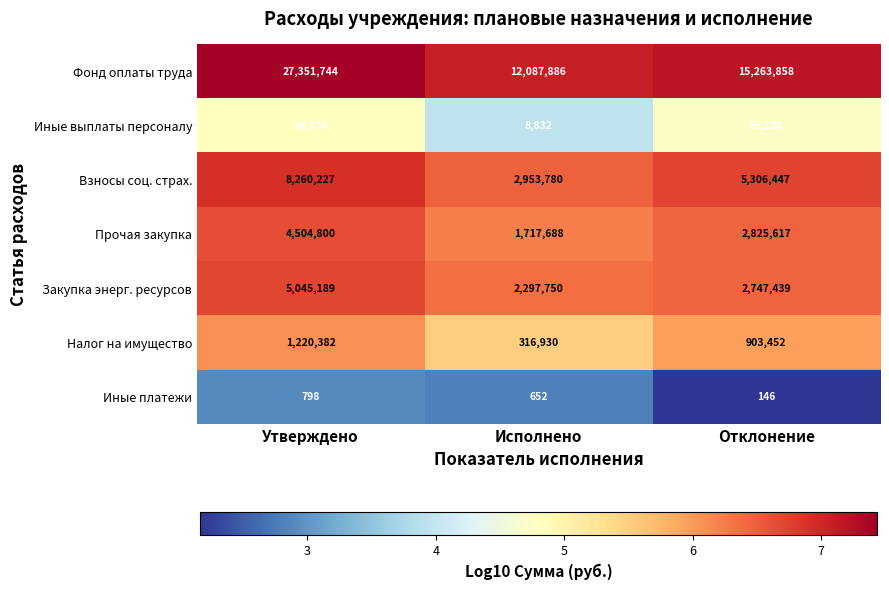

Is it true that Иные платежи equals 235 at Отклонение?

False